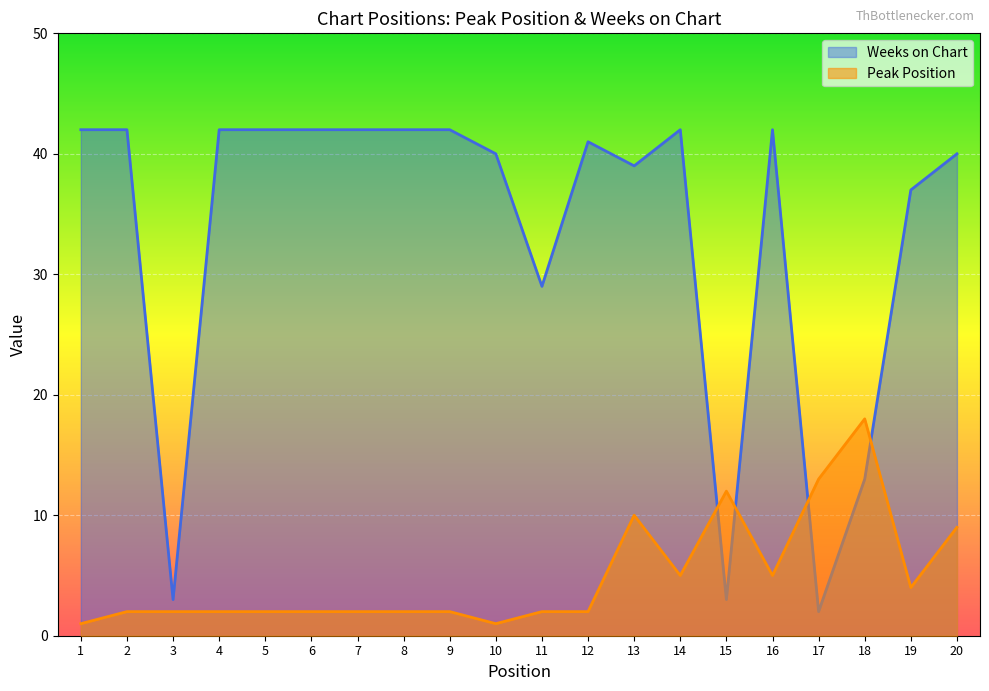

Which category has the highest value across all series?

1